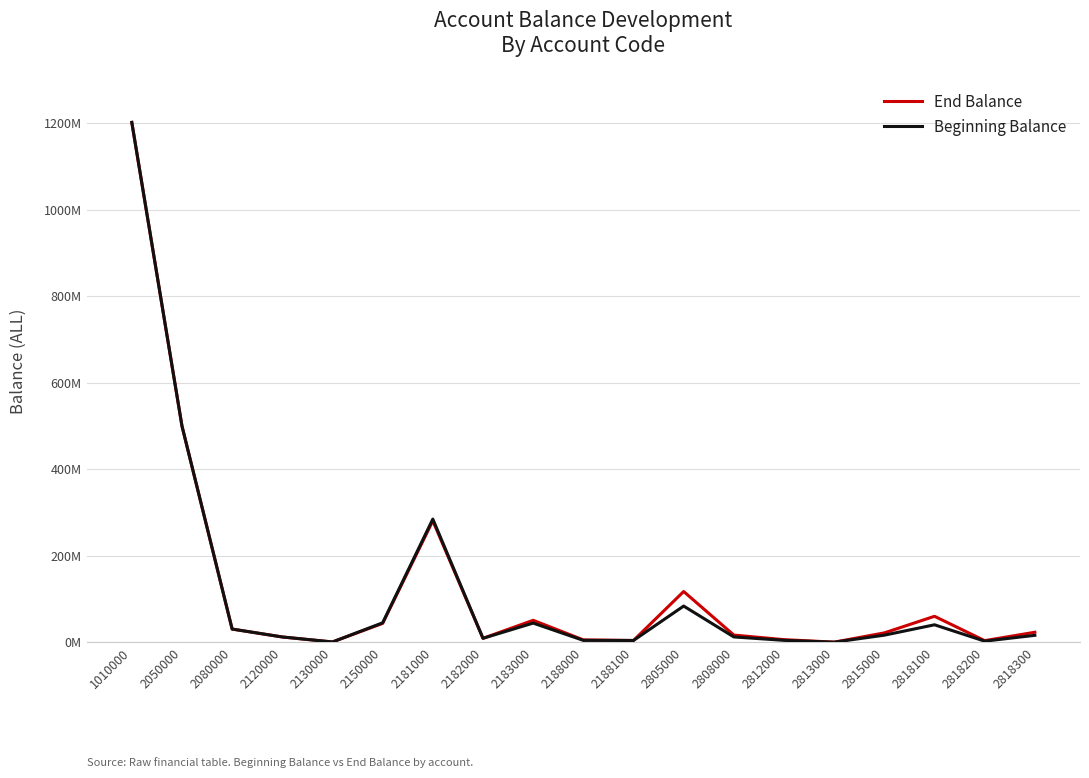

What value does the Beginning Balance series have at 2815000?

16463928.3